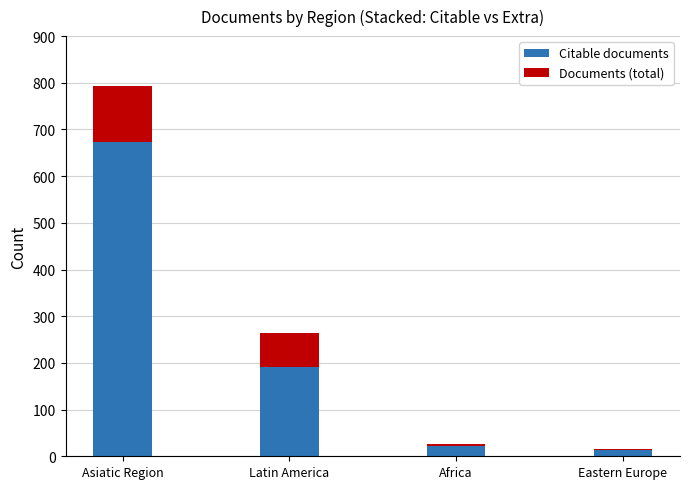

Which category has the highest value in the Citable documents series?

Asiatic Region